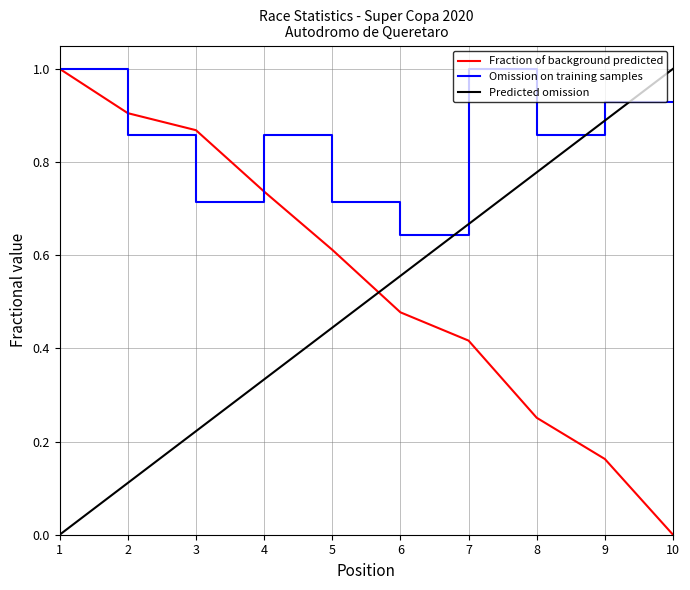

Is the value of Omission on training samples at 10 greater than the value of Fraction of background predicted at 10?

Yes